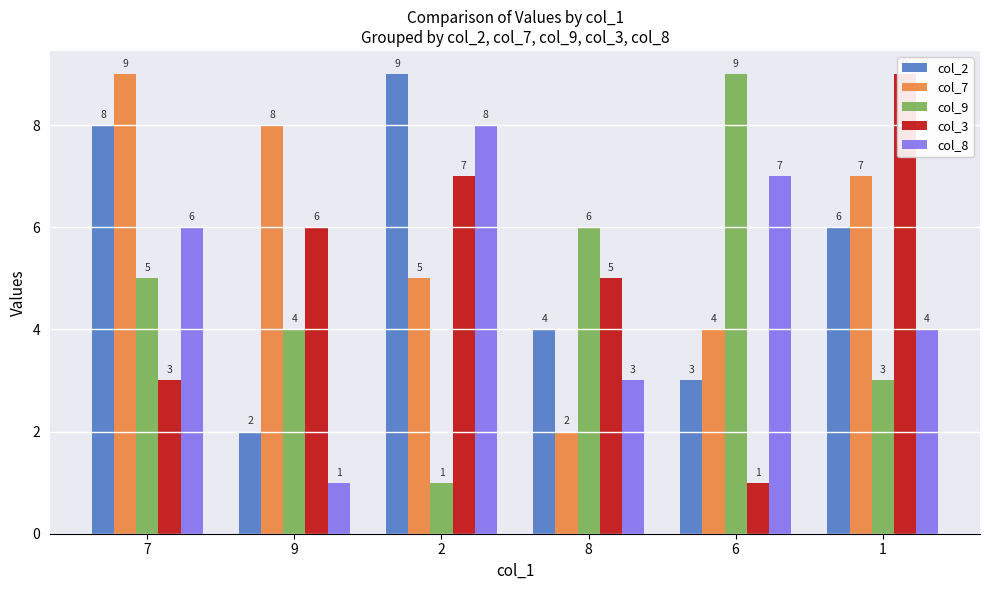

What is the label of the 3rd bar from the right?

8